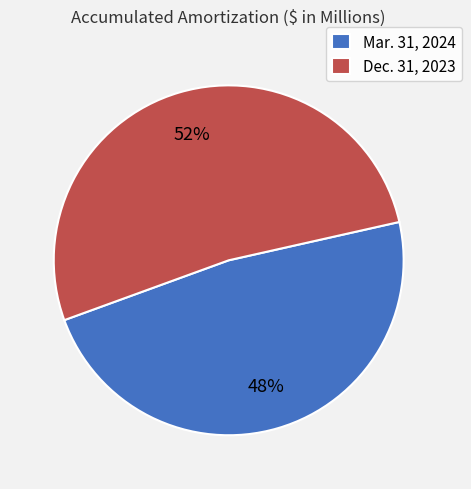

To the nearest percent, what is the difference between the largest and smallest slice percentages?

4%